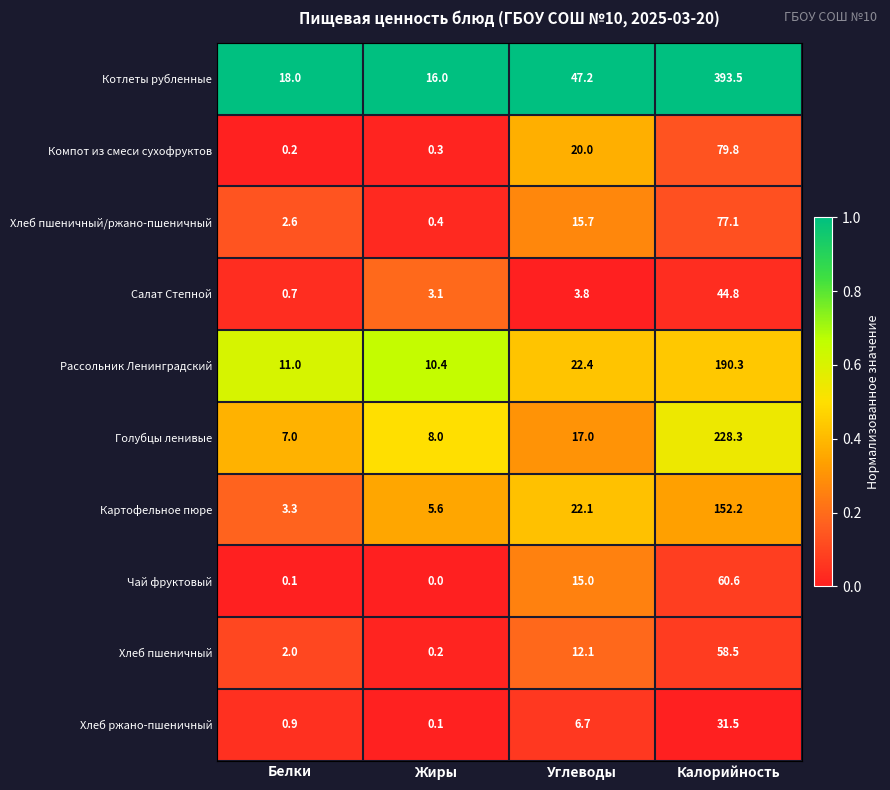

At how many categories does at least one series exceed 0?

4